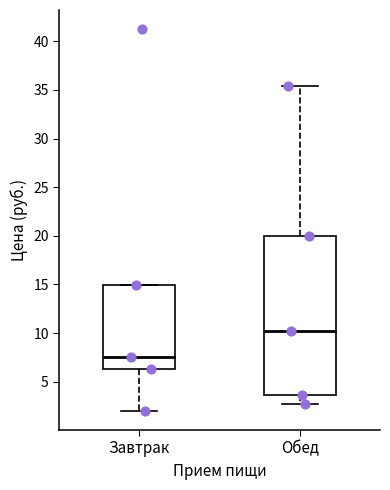

Which box is the tallest, from its lower edge to its upper edge?

Обед